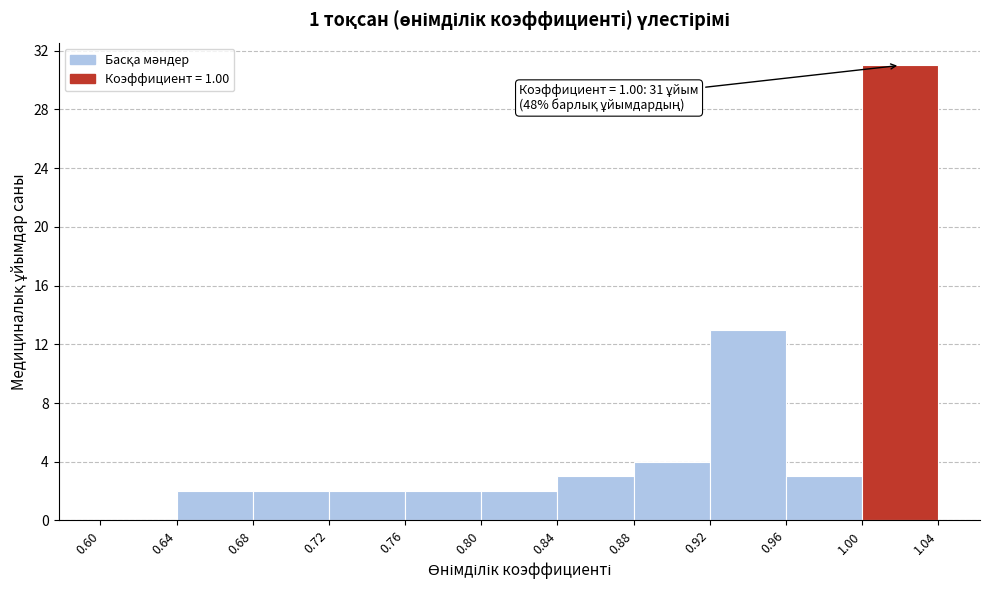

Which range on the x-axis has the tallest bar?

1.00 to 1.04